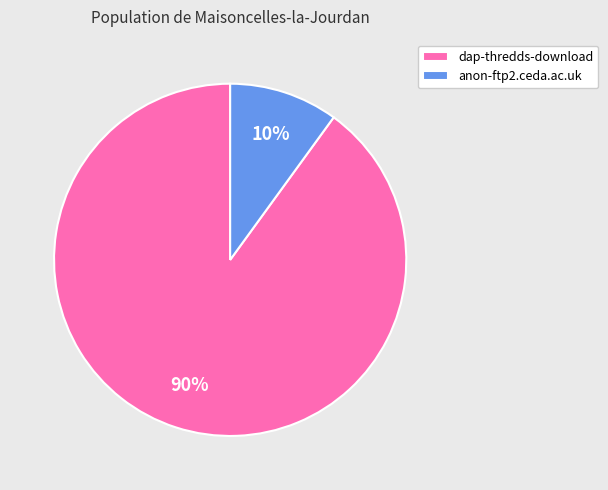

Which category has the biggest portion of the pie?

dap-thredds-download